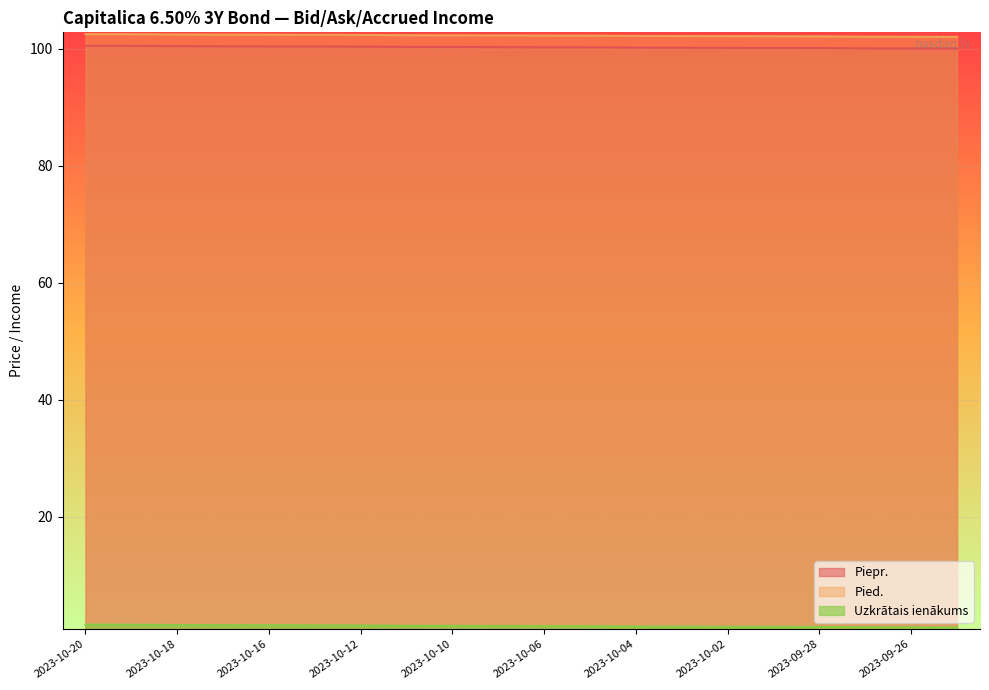

The value of Uzkrātais ienākums at 2023-10-09 is 0.5. True or false?

False